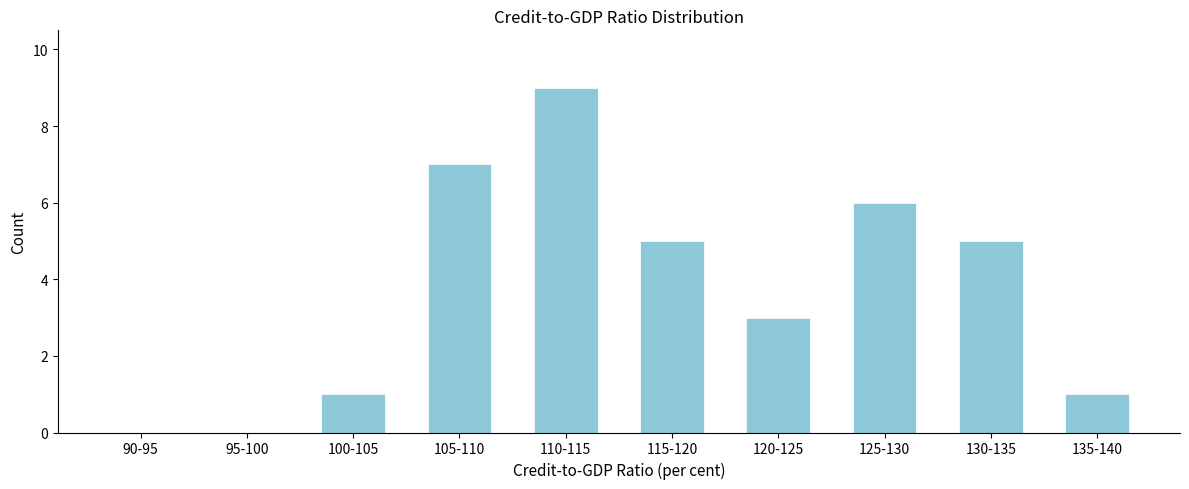

Reading left to right, transcribe all the data shown in this chart.

90-95=0	95-100=0	100-105=1	105-110=7	110-115=9	115-120=5	120-125=3	125-130=6	130-135=5	135-140=1